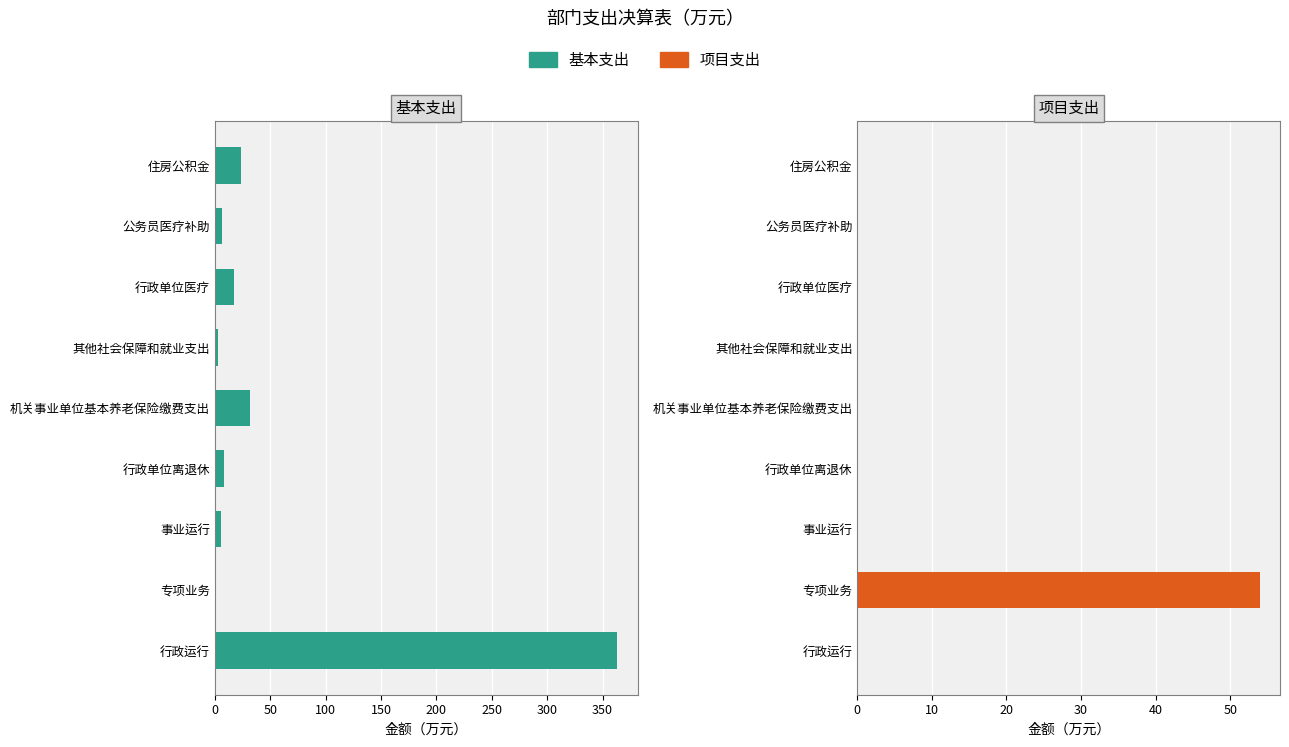

Are the bars horizontal?

Yes